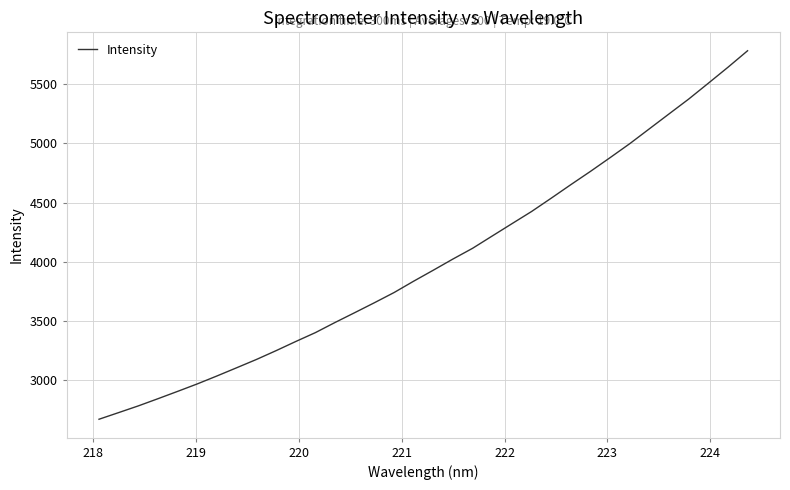

What is the difference between the maximum and minimum values?

3111.7